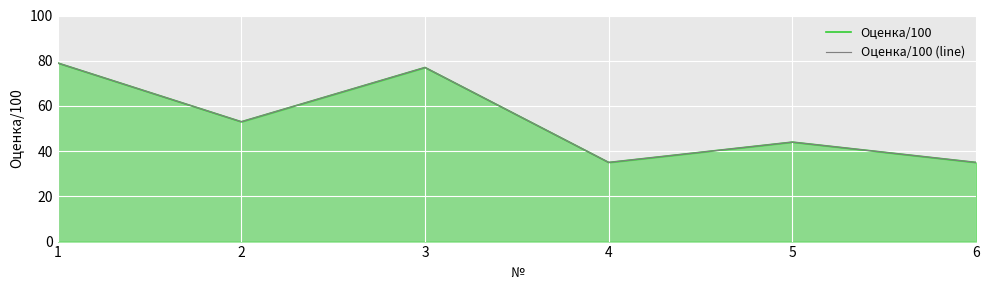

What is the difference between the second highest and second lowest values in the Оценка/100 series?

42